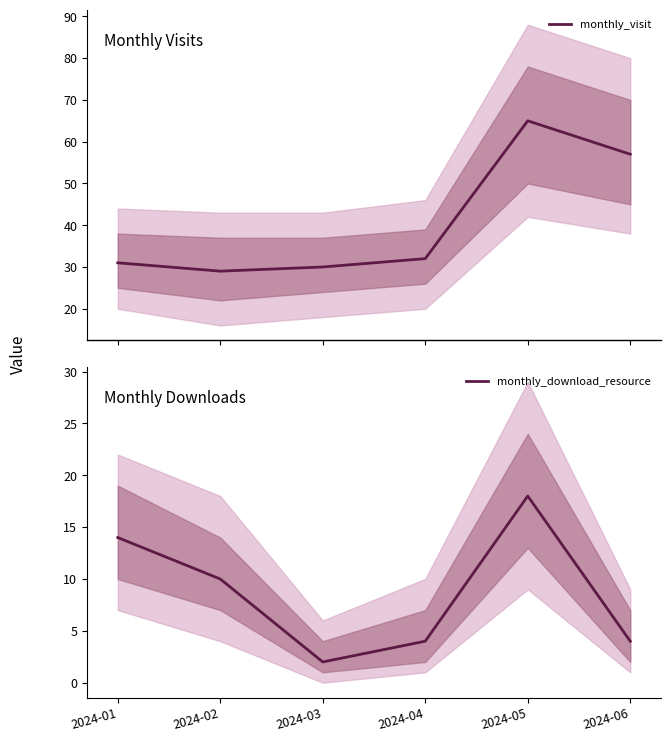

List the series in order of their peak value, lowest first.

monthly_download_resource, monthly_visit